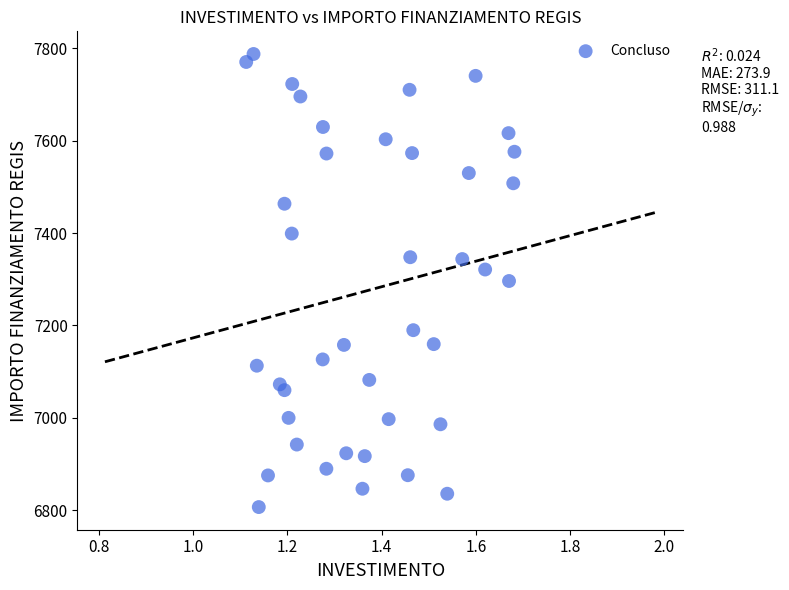

What is the range of Y values (max minus min)?

981.4